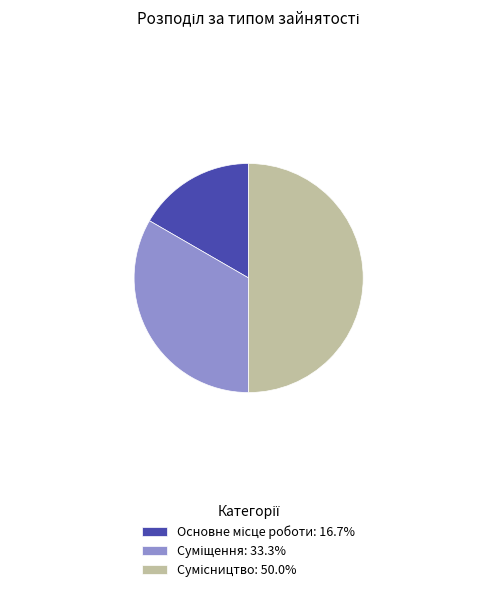

Is the sum of Суміщення and Основне місце роботи greater than half?

No